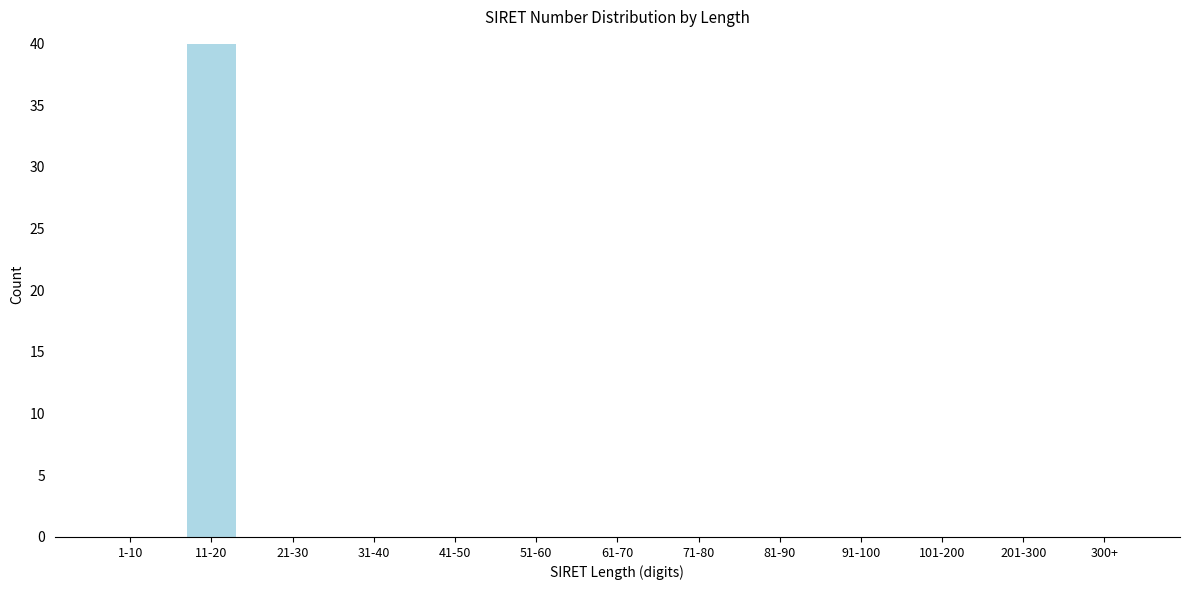

Reading right to left, transcribe all the data shown in this chart.

300+=0	201-300=0	101-200=0	91-100=0	81-90=0	71-80=0	61-70=0	51-60=0	41-50=0	31-40=0	21-30=0	11-20=40	1-10=0